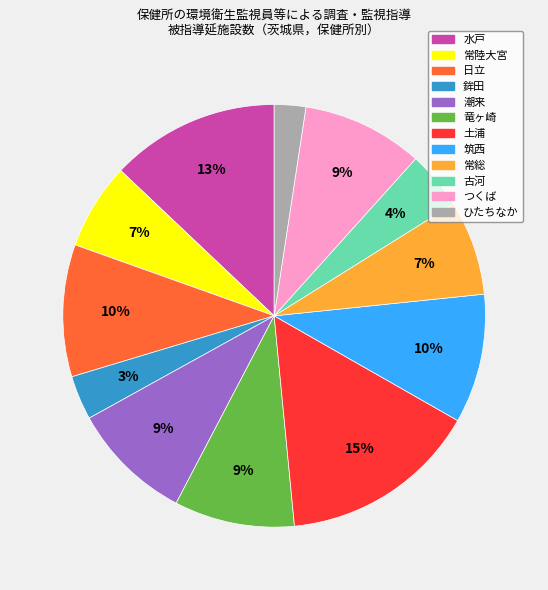

Does 筑西 represent more than half of the total?

No